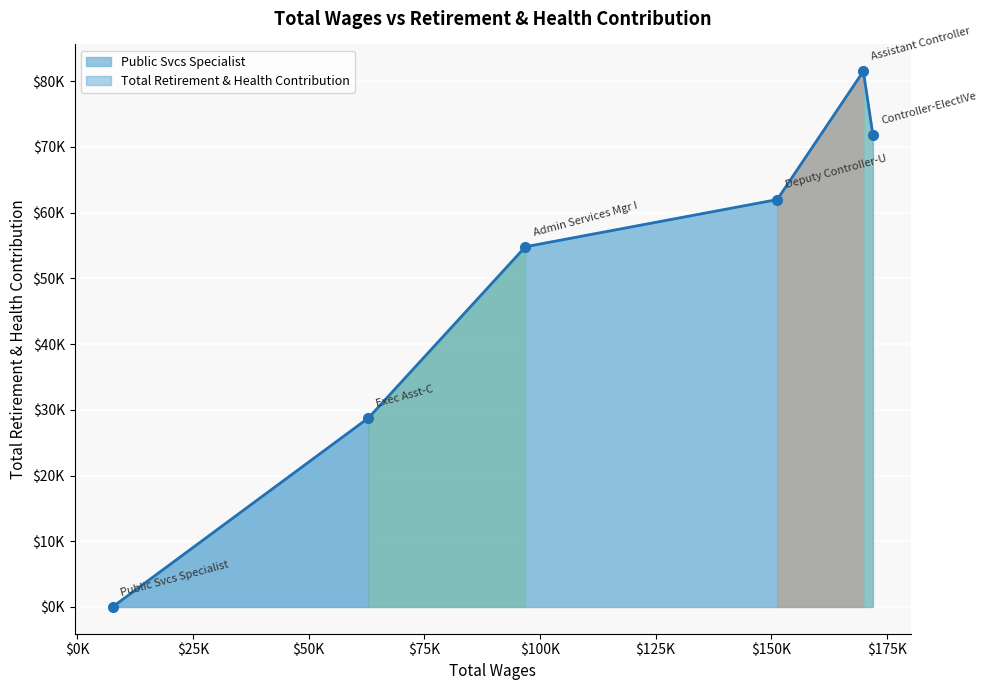

True or false: the data has more than 0 interior local peaks.

True